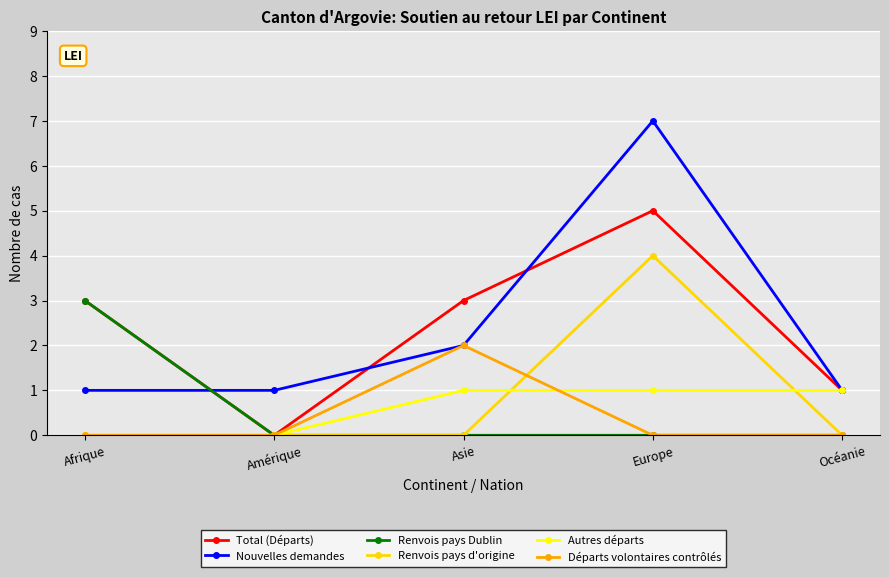

What is the value of the Autres départs point at the 5th from the left?

1